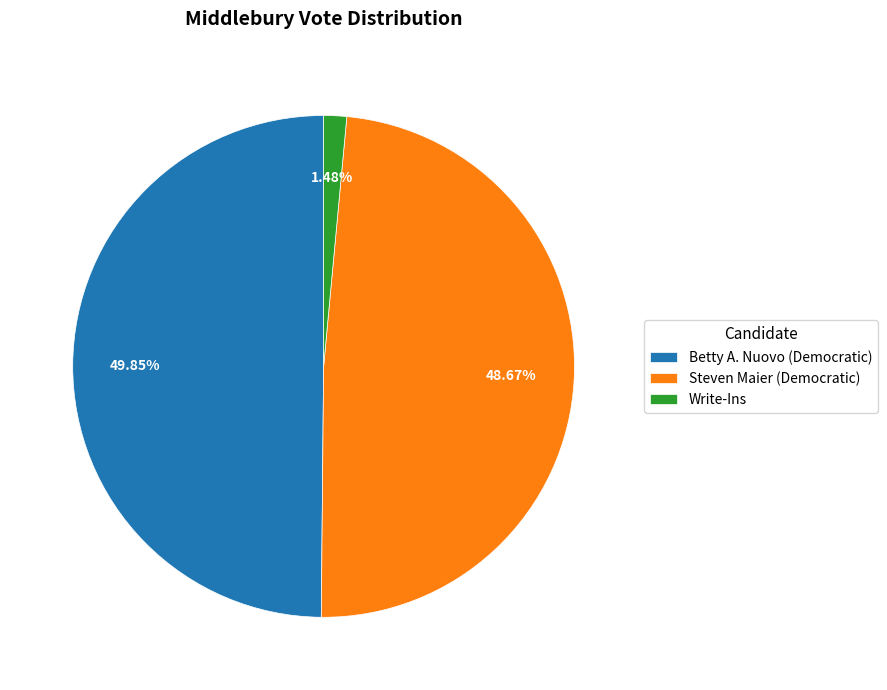

Do Betty A. Nuovo (Democratic) and Steven Maier (Democratic) together represent more than half of the pie?

Yes